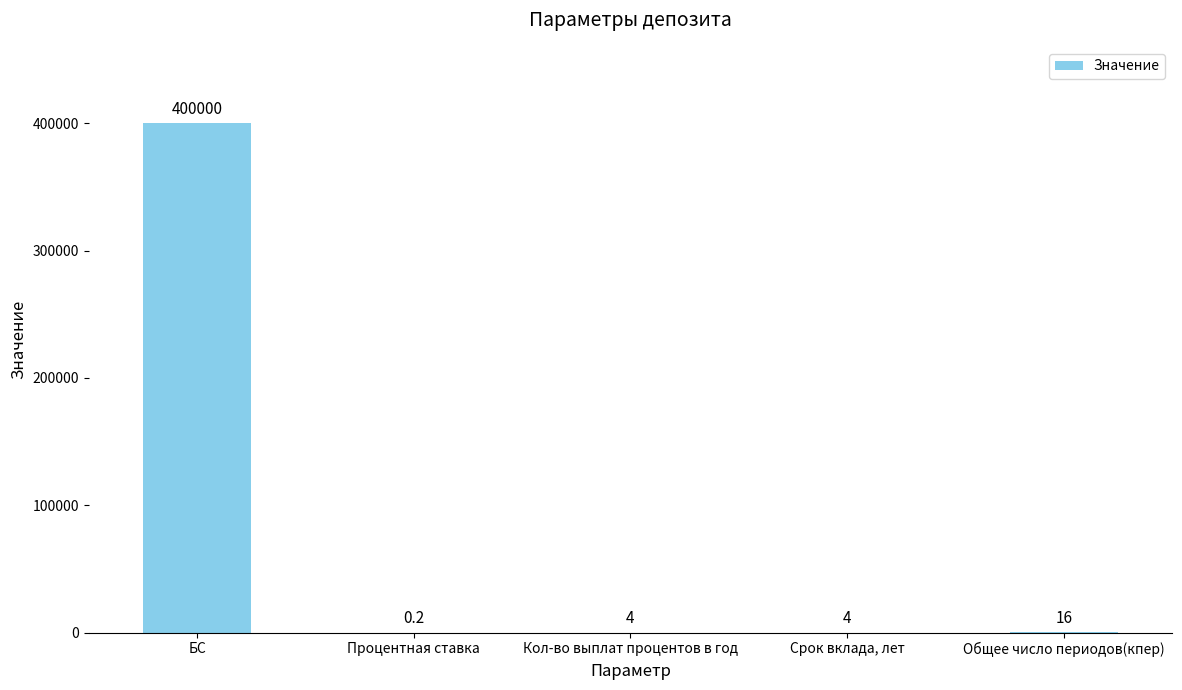

What is the maximum value shown in the chart?

400000.0